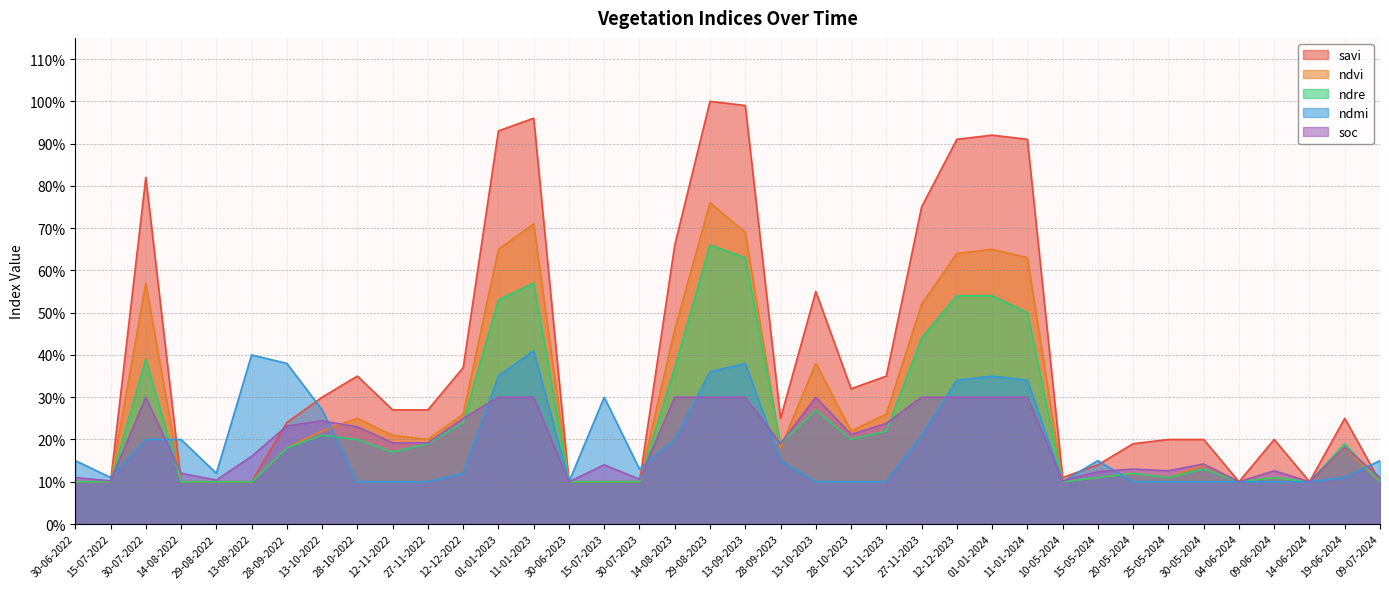

List the labels in order of savi value, smallest first.

30-06-2022, 15-07-2022, 14-08-2022, 29-08-2022, 13-09-2022, 30-06-2023, 15-07-2023, 30-07-2023, 04-06-2024, 14-06-2024, 09-07-2024, 10-05-2024, 15-05-2024, 20-05-2024, 25-05-2024, 30-05-2024, 09-06-2024, 28-09-2022, 28-09-2023, 19-06-2024, 12-11-2022, 27-11-2022, 13-10-2022, 28-10-2023, 28-10-2022, 12-11-2023, 12-12-2022, 13-10-2023, 14-08-2023, 27-11-2023, 30-07-2022, 12-12-2023, 11-01-2024, 01-01-2024, 01-01-2023, 11-01-2023, 13-09-2023, 29-08-2023